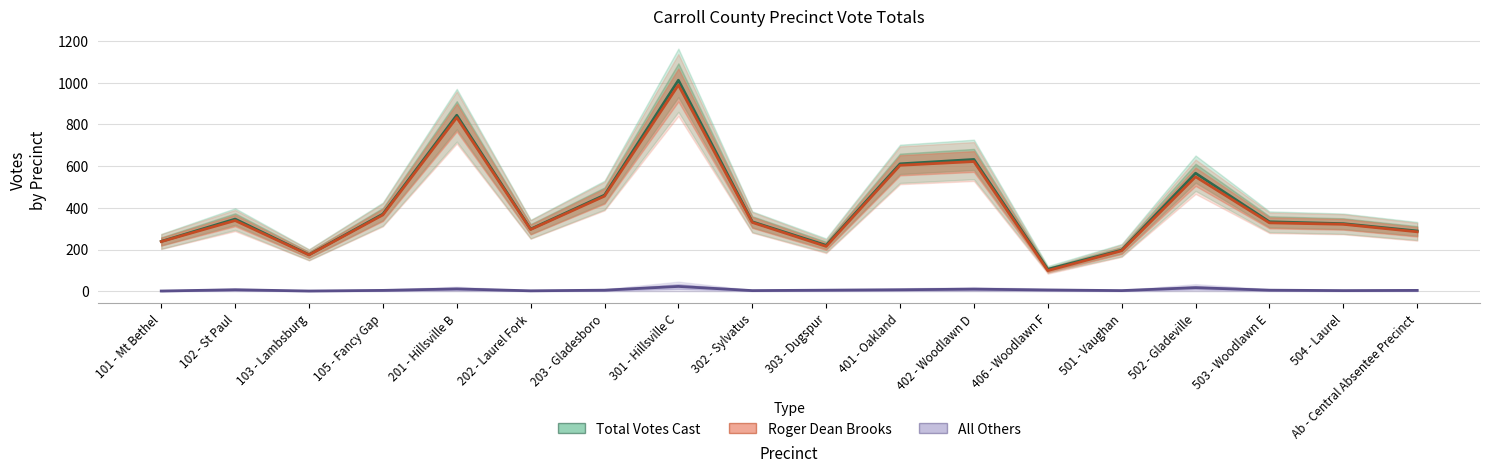

What is the label of the 5th point from the left?

201 - Hillsville B